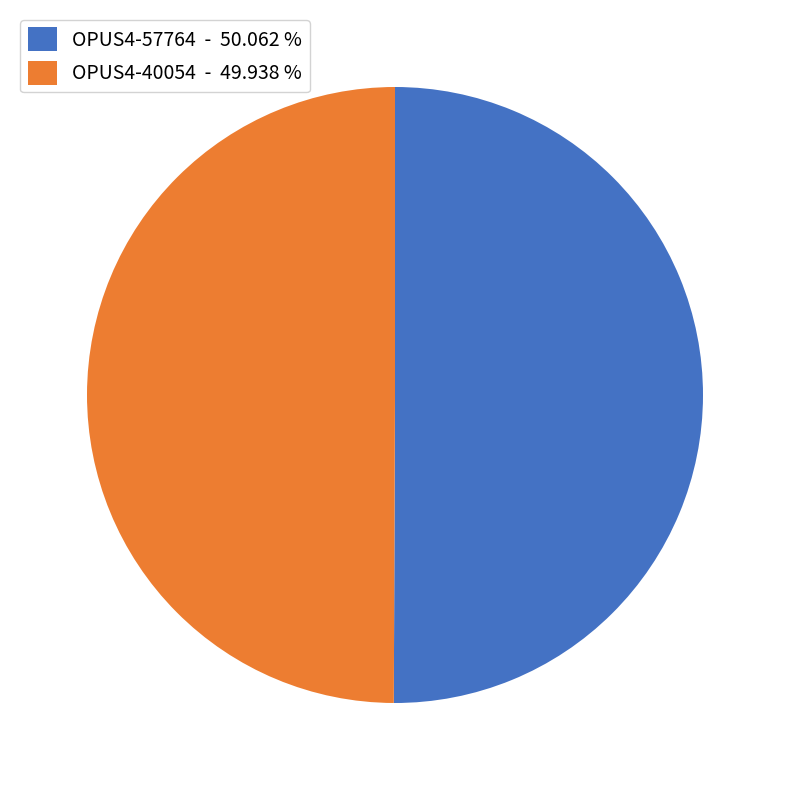

Do OPUS4-57764 - 50.062 % and OPUS4-40054 - 49.938 % together represent more than half of the pie?

Yes